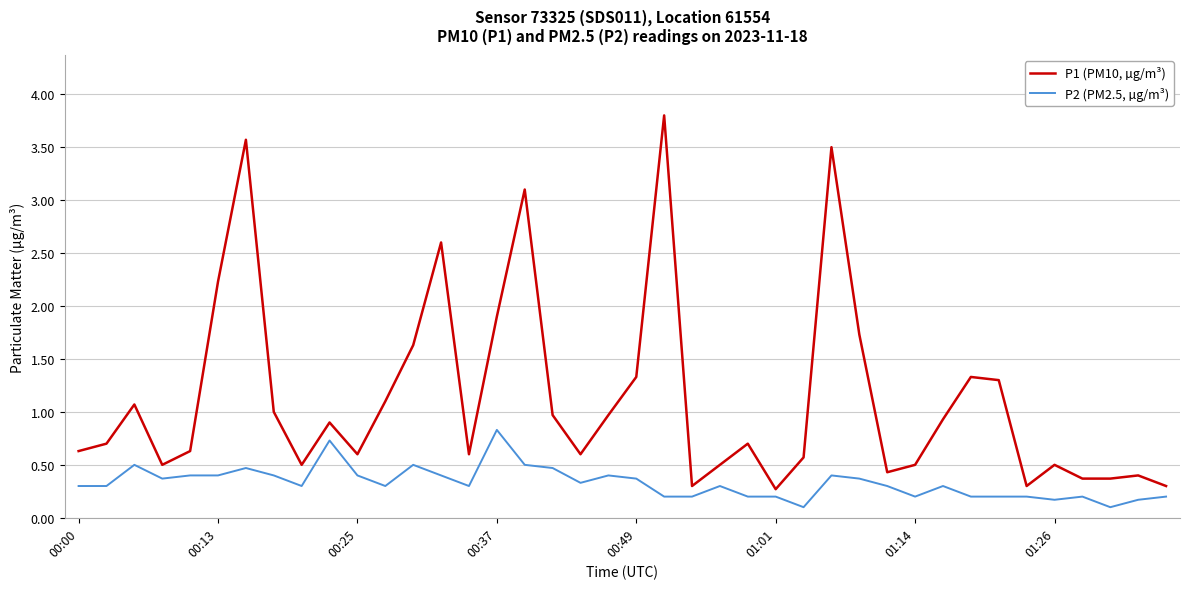

What are all the series names shown in the legend?

P1 (PM10, µg/m³), P2 (PM2.5, µg/m³)